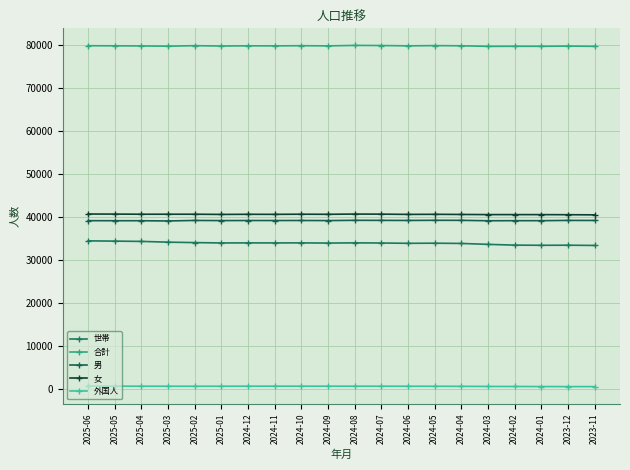

Which category has the lowest value in the 世帯 series?

2023-11